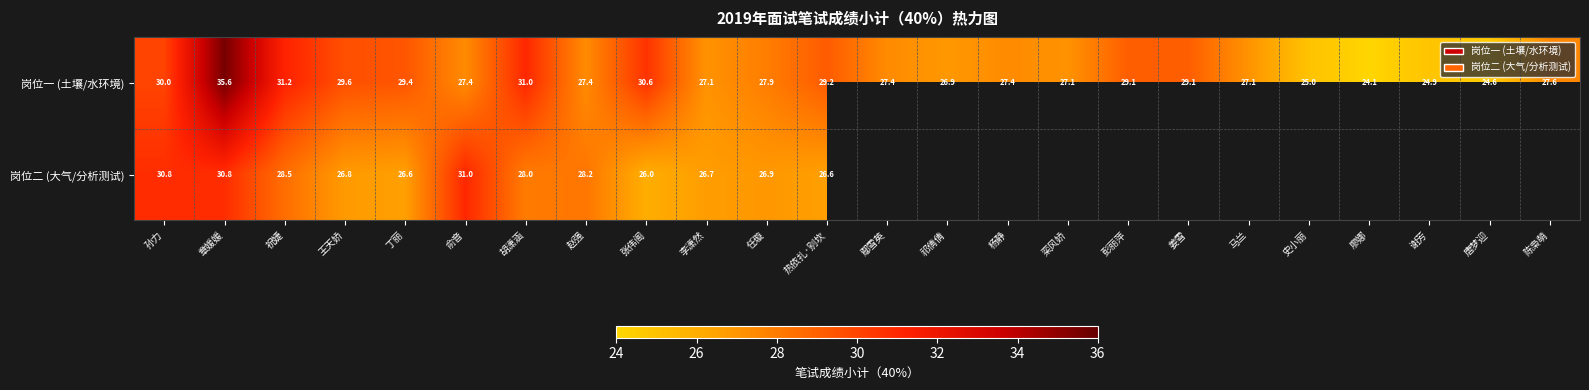

What is the difference between the 岗位一 (土壤/水环境) values at 王天娇 and 李潇然?

2.5